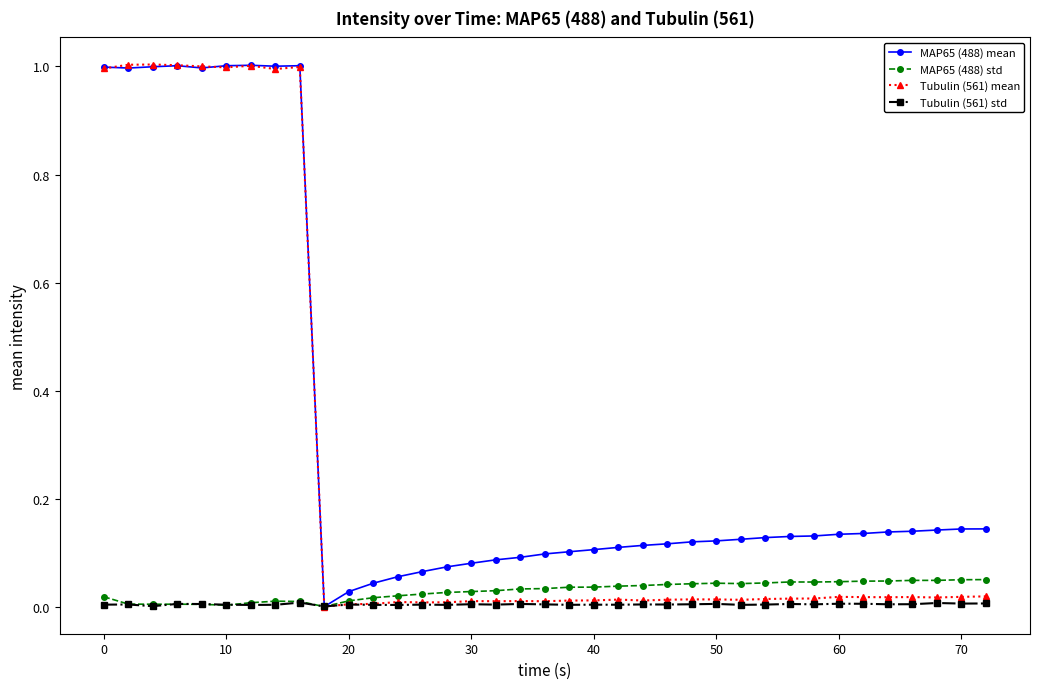

What is the greatest value displayed?

1.0